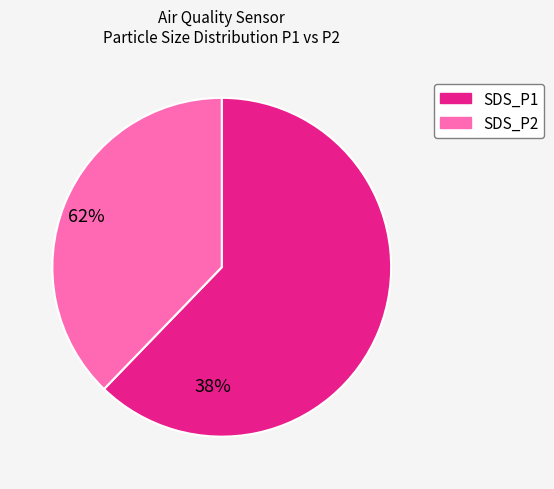

Between SDS_P1 and SDS_P2, which is larger?

SDS_P1